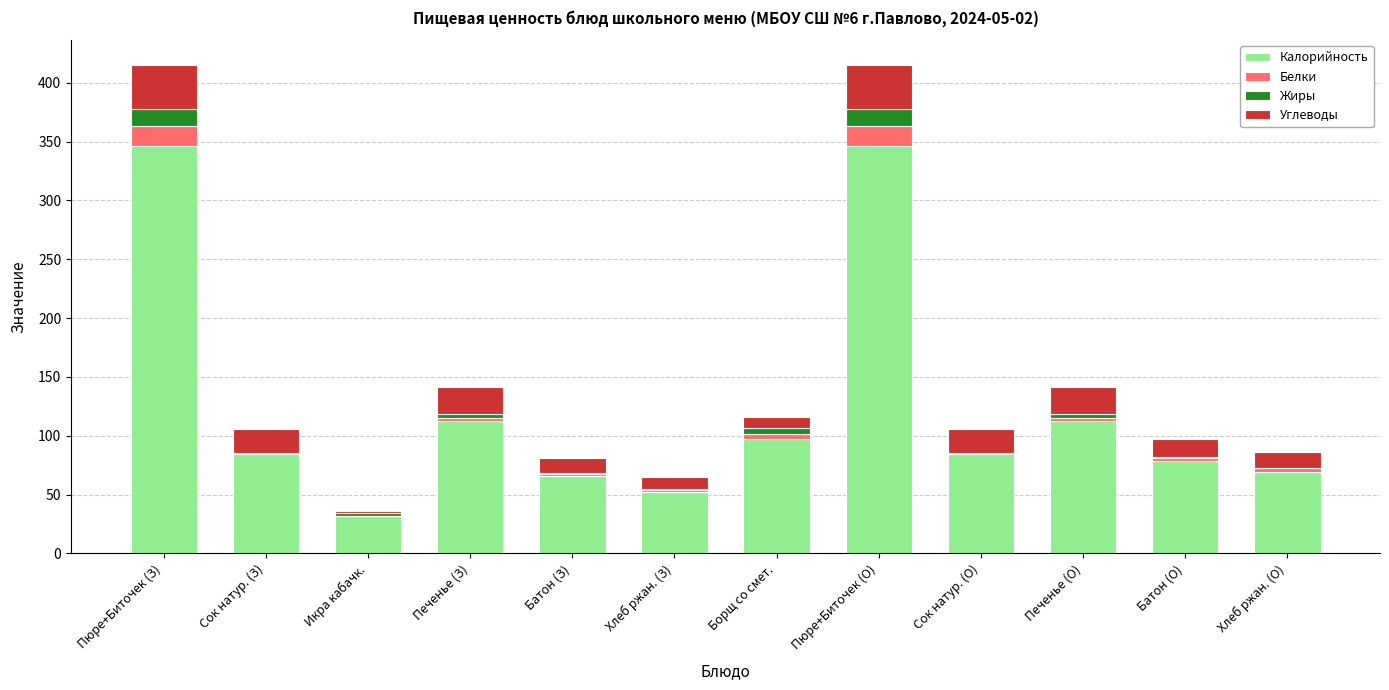

What is the maximum value for Калорийность?

346.3